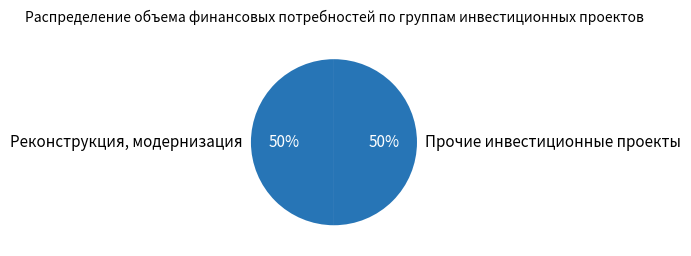

To the nearest percent, what percentage of the pie is Реконструкция, модернизация?

50%